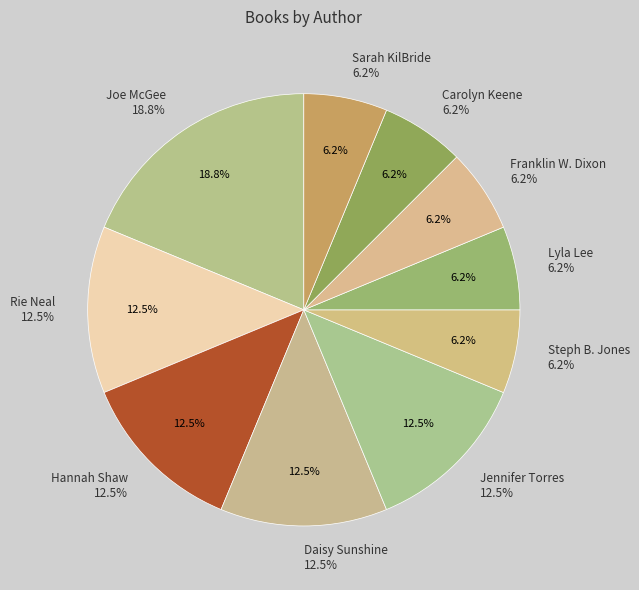

How many segments does this pie chart have?

10